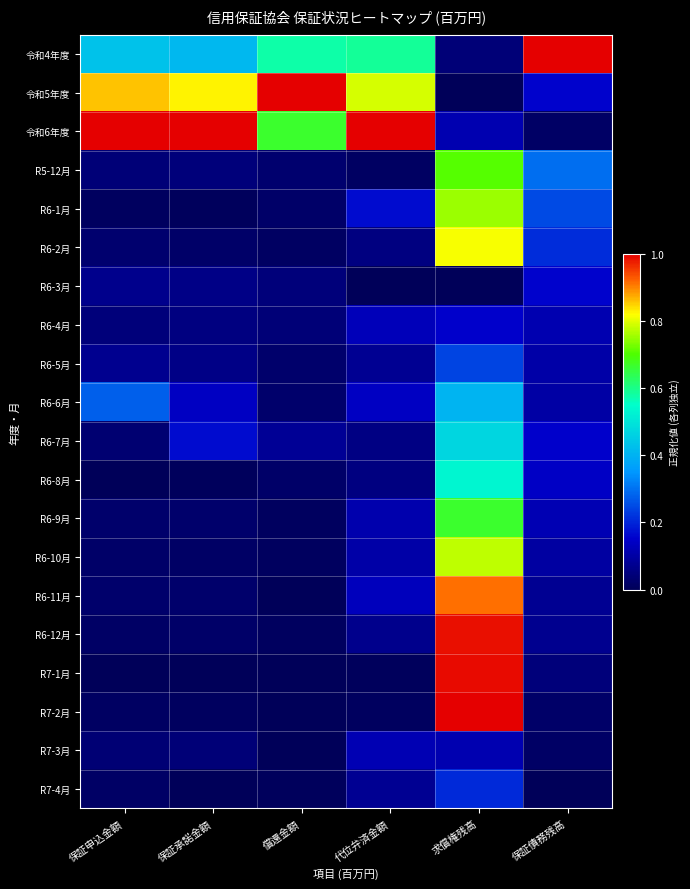

What is the total value across all series at 保証申込金額?

3.0